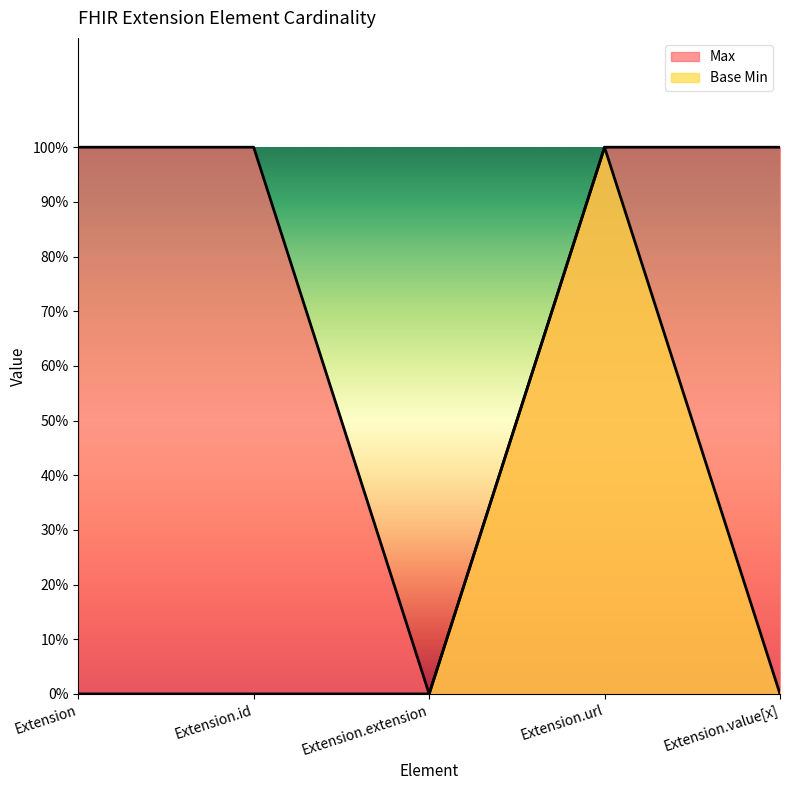

How many Max values are between 1 and 2?

4